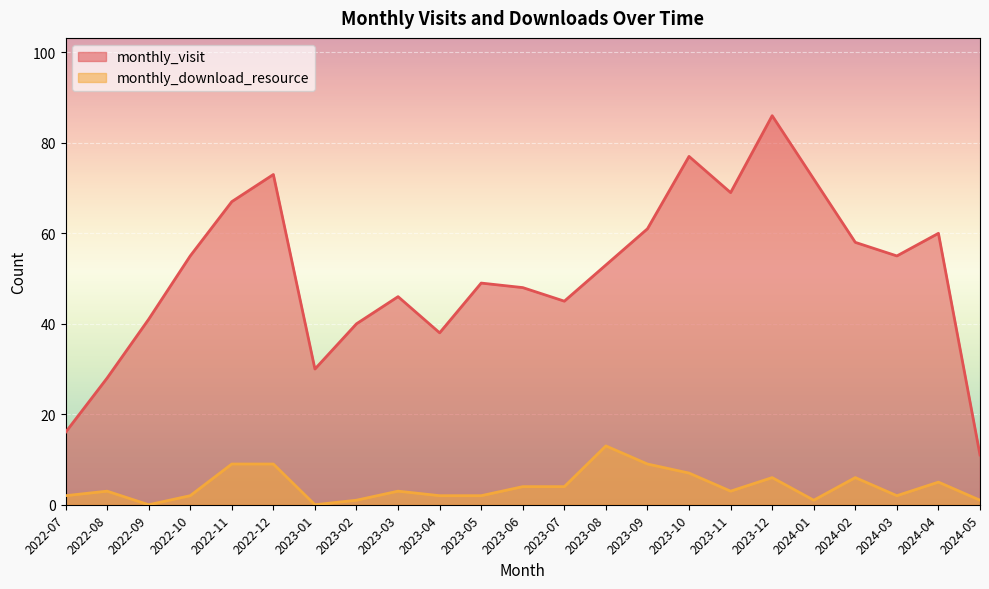

How many interior local valleys does the monthly_visit series have?

5